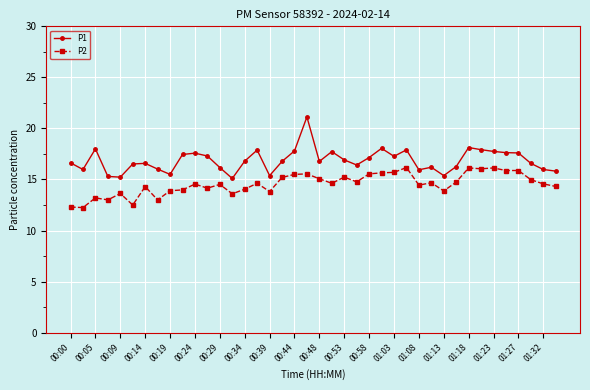

What is the value of the P1 point at the 22nd from the left?

17.7